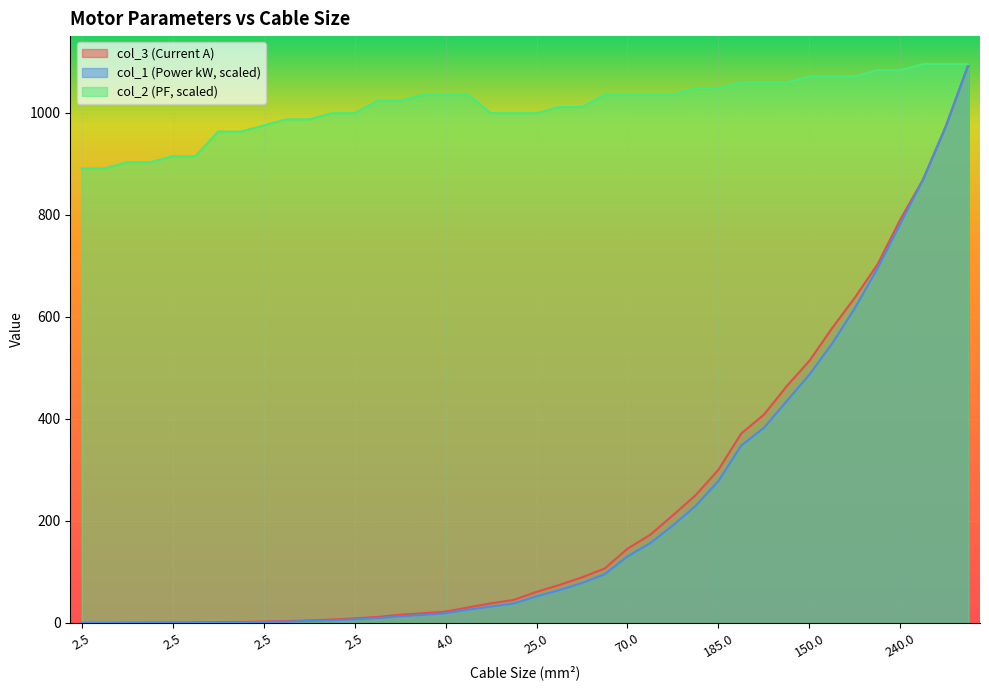

Reading left to right, transcribe all the data shown in this chart.

col_3: 0.2	0.3	0.4	0.6	0.8	1.1	1.7	1.9	2.7	3.6	5.0	6.8	8.9	11.8	16.1	18.9	22.3	30.5	38.5	45.2	61.0	74.4	89.4	106.8	145.6	172.8	211.2	250.6	300.4	371.3	408.4	464.1	514.0	578.2	637.9	703.4	791.3	869.6	973.9	1095.7
col_1: 0.1	0.2	0.2	0.3	0.4	0.6	1.0	1.3	1.9	2.6	3.8	5.2	7.0	9.6	13.0	15.7	19.1	26.1	32.2	38.3	52.2	64.3	78.3	95.7	130.4	156.5	191.3	229.6	278.3	347.8	382.6	434.8	487.0	547.8	617.4	695.7	782.6	869.6	973.9	1095.7
col_2: 891.0	891.0	903.0	903.0	915.1	915.1	963.2	963.2	975.3	987.3	987.3	999.4	999.4	1023.4	1023.4	1035.5	1035.5	1035.5	999.4	999.4	999.4	1011.4	1011.4	1035.5	1035.5	1035.5	1035.5	1047.5	1047.5	1059.6	1059.6	1059.6	1071.6	1071.6	1071.6	1083.6	1083.6	1095.7	1095.7	1095.7